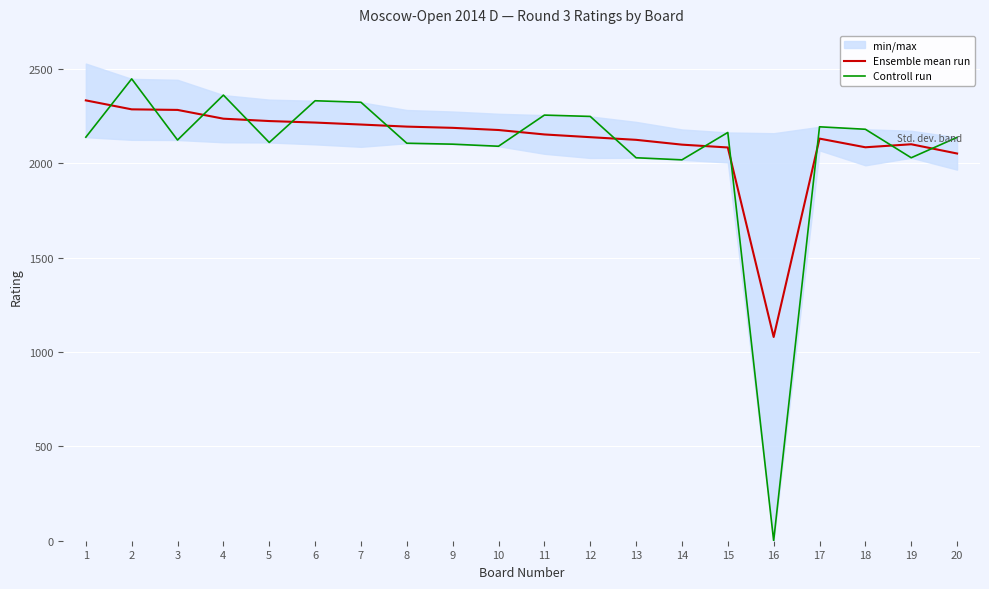

Which category has the highest value in the Controll run series?

2